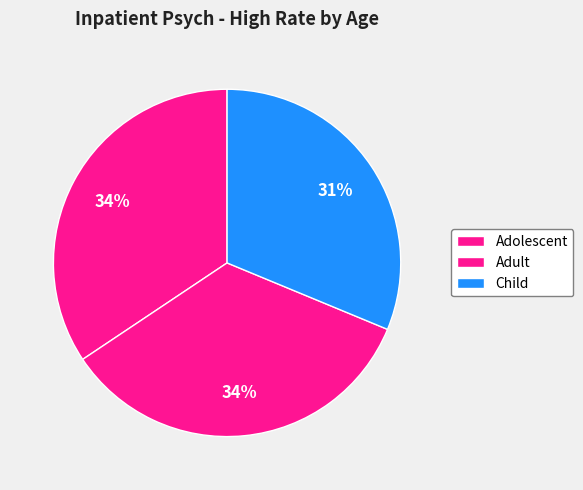

To the nearest percent, what portion does Child represent?

31%